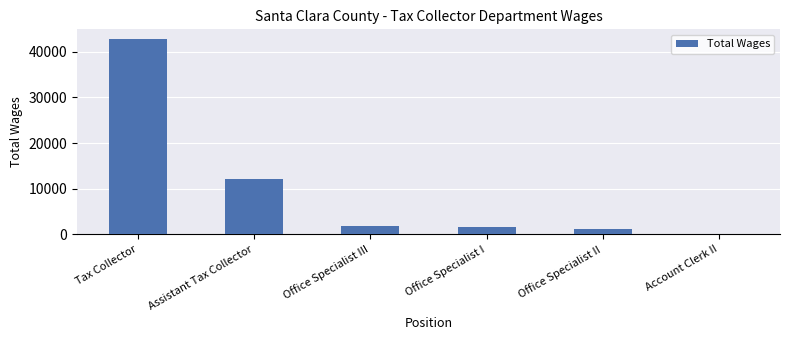

What is the difference between the values at Office Specialist II and Office Specialist III?

792